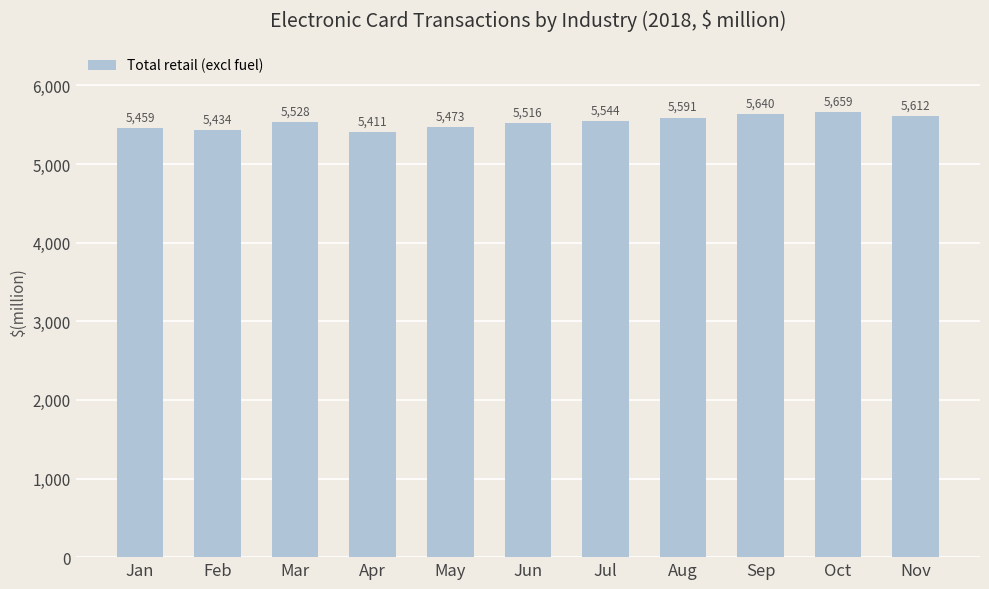

Rank the categories by value from highest to lowest.

Oct, Sep, Nov, Aug, Jul, Mar, Jun, May, Jan, Feb, Apr